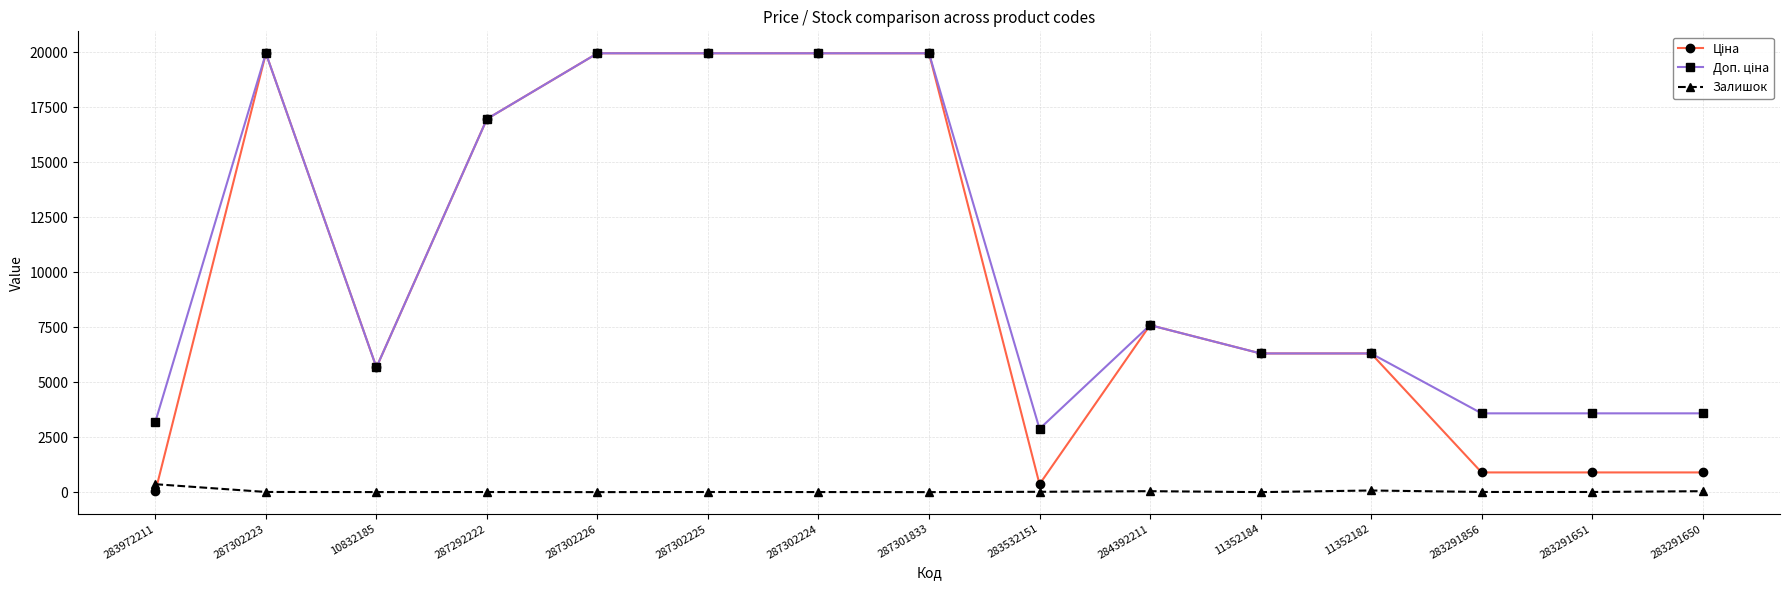

How many lines are shown in the chart?

3